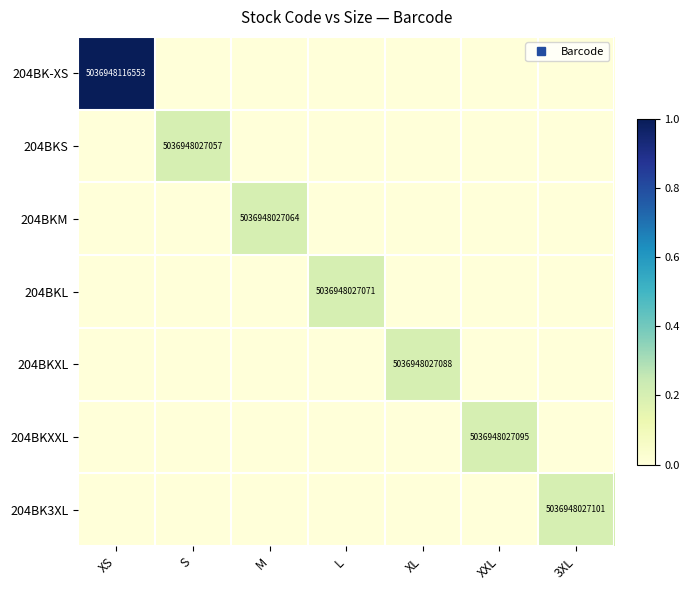

Which series has the largest range (max minus min)?

204BK-XS